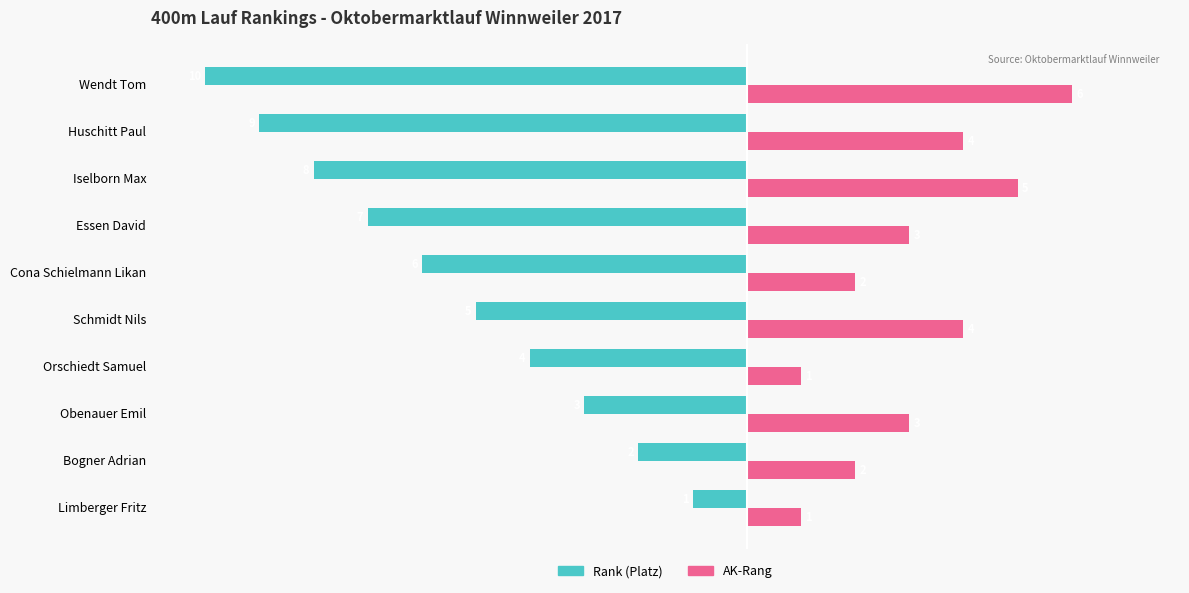

The Rank (Platz) series shows -5 at Wendt Tom. True or false?

False